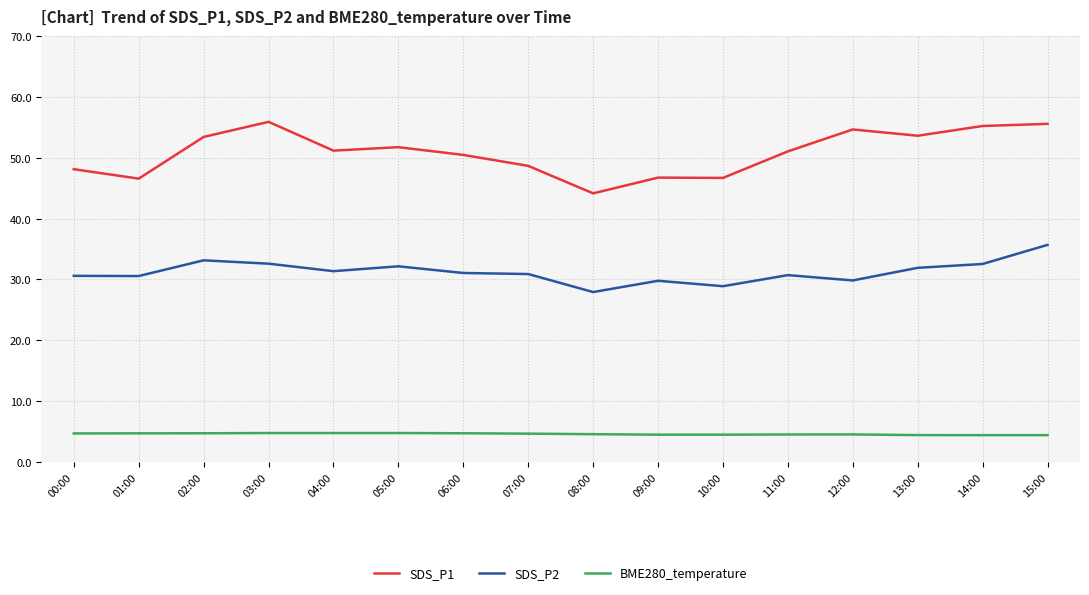

Count the number of data series in this chart.

3